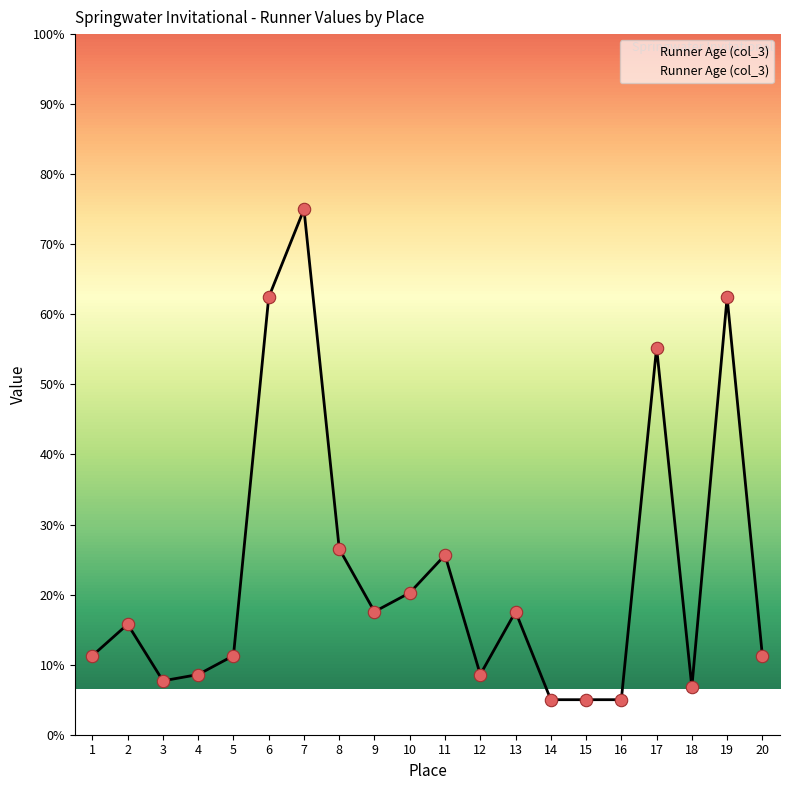

What is the ratio of the value at 17 to the value at 12?

6.4